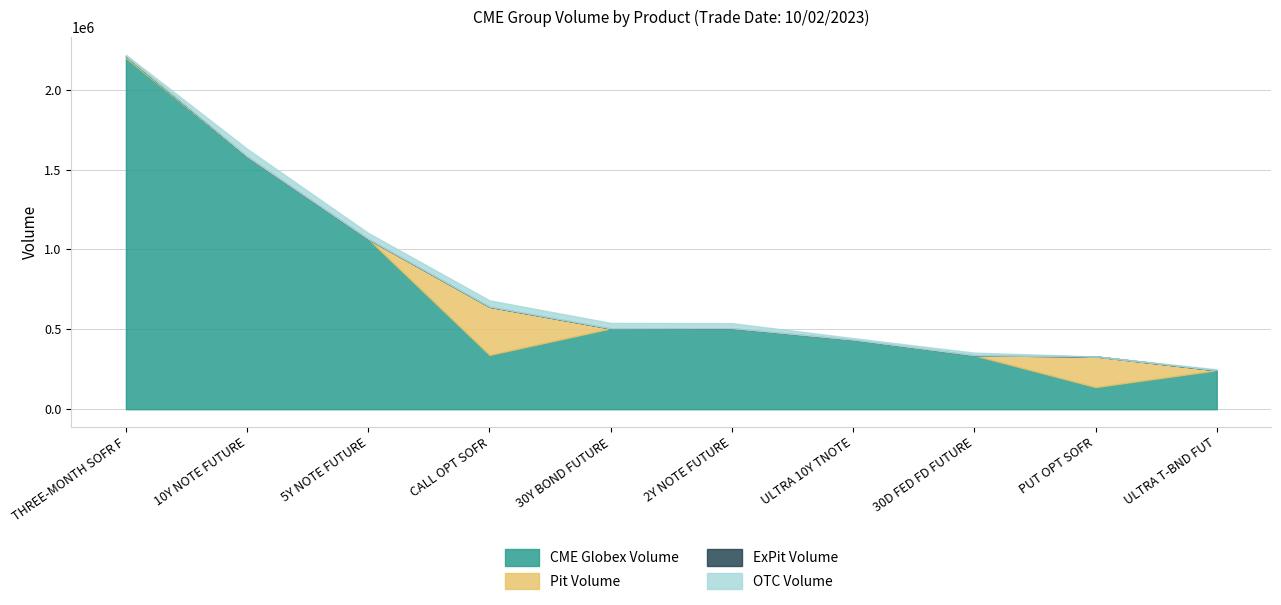

Reading left to right, what are all the values shown in this chart?

CME Globex Volume: THREE-MONTH SOFR FUTURES=2198753	10Y NOTE FUTURE=1581185	5Y NOTE FUTURE=1064952	CALL OPT SOFR=339679	30Y BOND FUTURE=505519	2Y NOTE FUTURE=506622	ULTRA 10Y TNOTE=434666	30D FED FD FUTURE=337067	PUT OPT SOFR=138541	ULTRA T-BND FUT=243708
Pit Volume: THREE-MONTH SOFR FUTURES=11386	10Y NOTE FUTURE=0	5Y NOTE FUTURE=0	CALL OPT SOFR=301603	30Y BOND FUTURE=0	2Y NOTE FUTURE=0	ULTRA 10Y TNOTE=0	30D FED FD FUTURE=0	PUT OPT SOFR=191982	ULTRA T-BND FUT=0
ExPit Volume: THREE-MONTH SOFR FUTURES=0	10Y NOTE FUTURE=0	5Y NOTE FUTURE=0	CALL OPT SOFR=0	30Y BOND FUTURE=0	2Y NOTE FUTURE=0	ULTRA 10Y TNOTE=0	30D FED FD FUTURE=0	PUT OPT SOFR=0	ULTRA T-BND FUT=0
OTC Volume: THREE-MONTH SOFR FUTURES=8000	10Y NOTE FUTURE=48720	5Y NOTE FUTURE=37994	CALL OPT SOFR=40000	30Y BOND FUTURE=34602	2Y NOTE FUTURE=31774	ULTRA 10Y TNOTE=10566	30D FED FD FUTURE=17000	PUT OPT SOFR=0	ULTRA T-BND FUT=6075